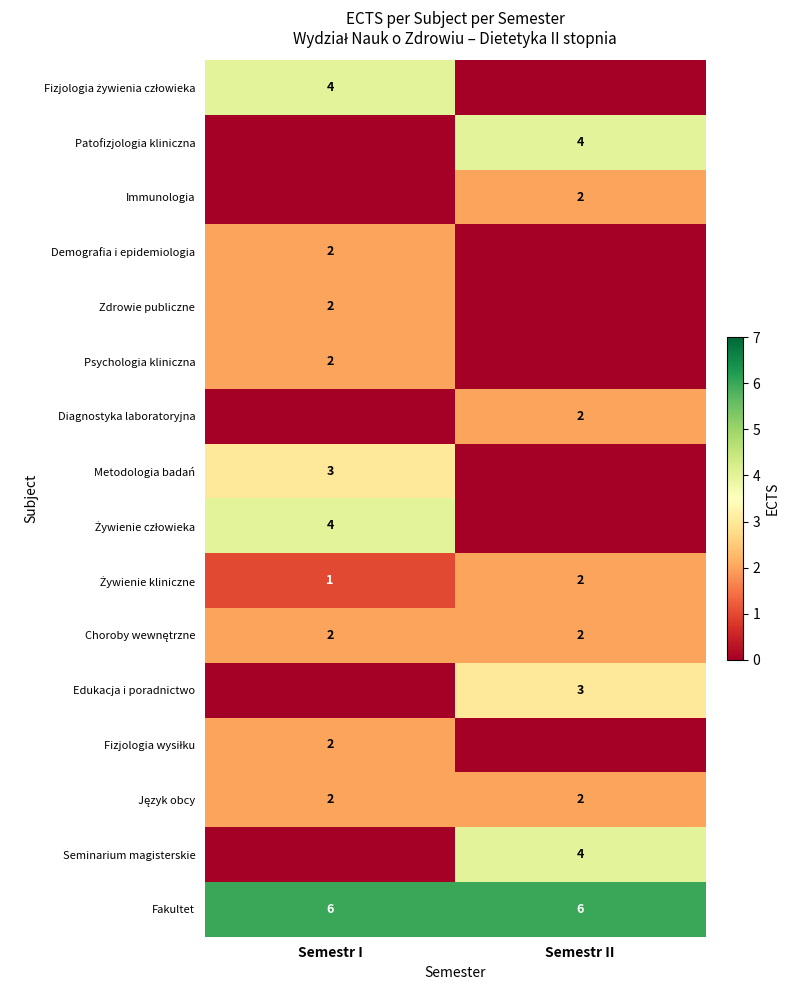

True or false: Diagnostyka laboratoryjna has a value of 1 at Semestr II.

False